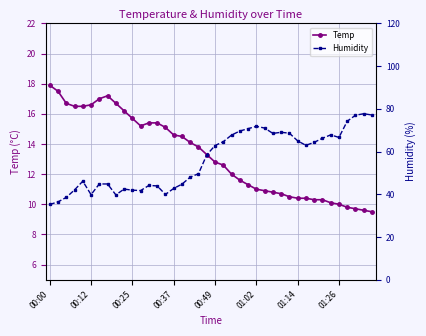

At which label does Temp first exceed 13?

00:00